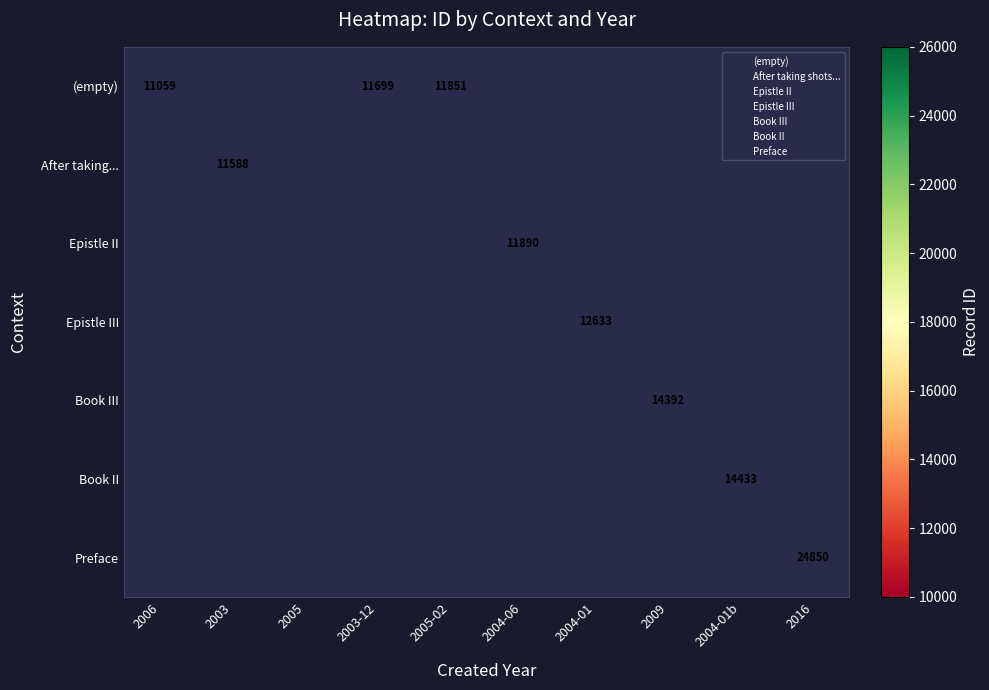

Count the number of data series in this chart.

7